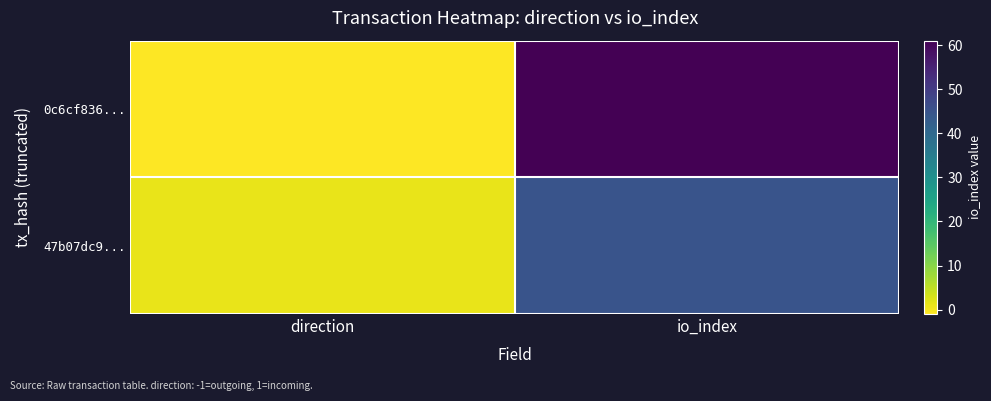

Reading right to left, what are all the values shown in this chart?

0c6cf836...: io_index=61	direction=-1
47b07dc9...: io_index=45	direction=1